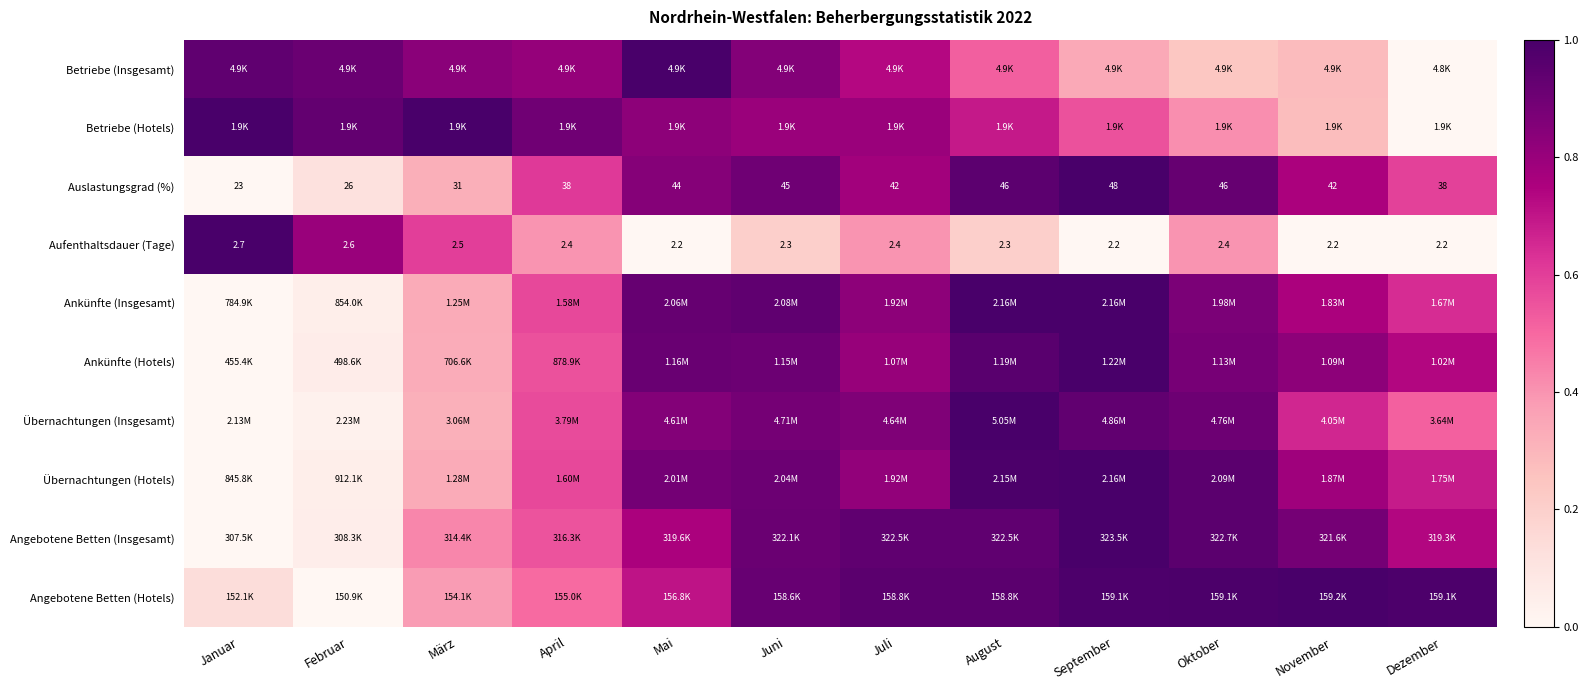

At how many categories does at least one series exceed 0?

12